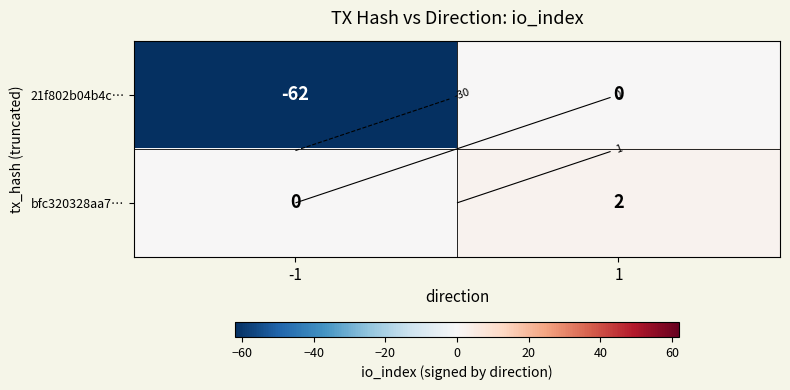

How many values in bfc320328aa7… are above zero?

1